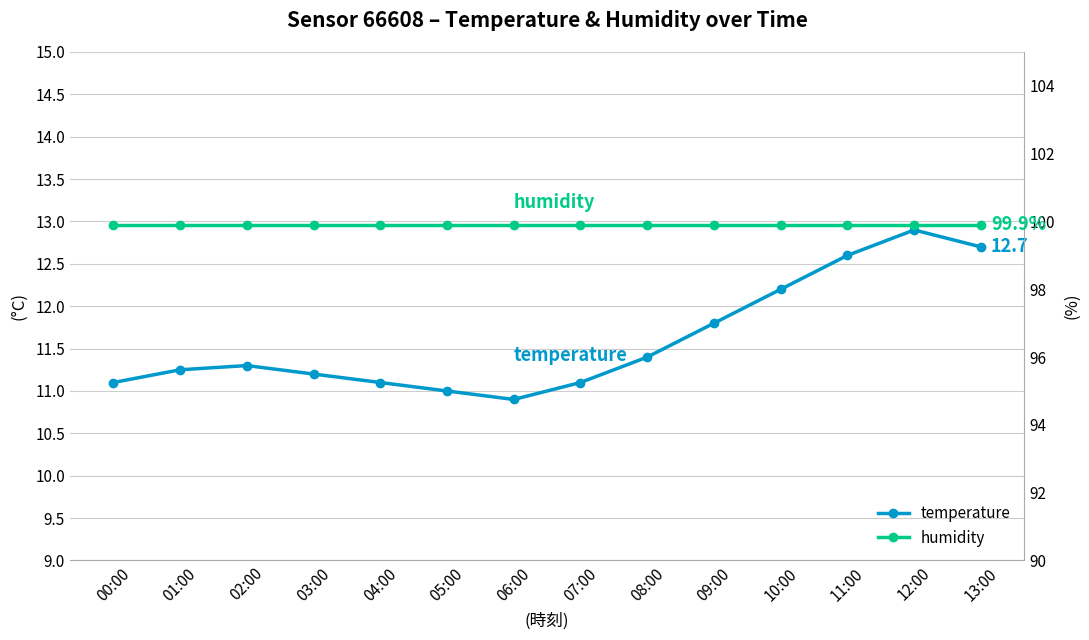

What is the minimum value shown in the chart?

10.9